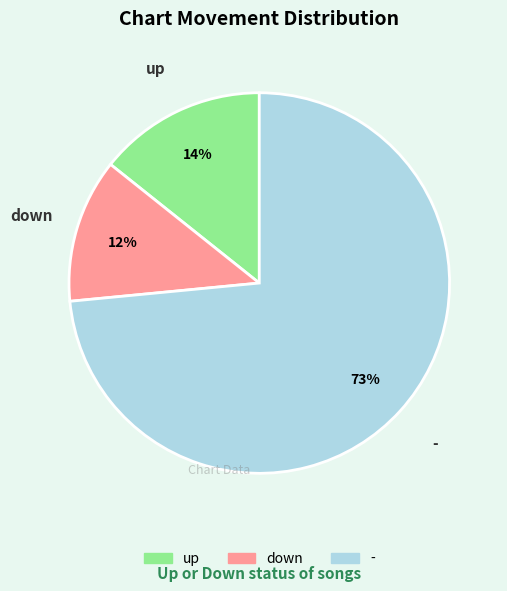

Which category has the smallest portion of the pie?

down